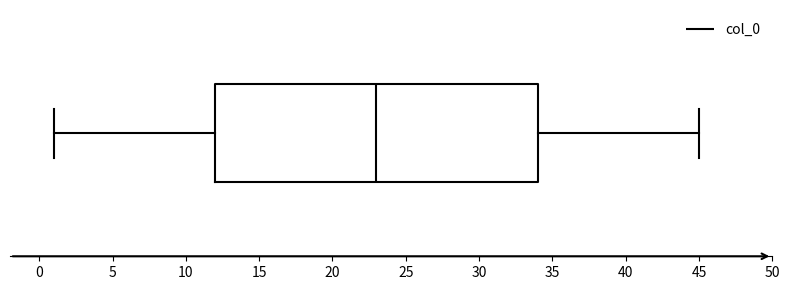

Where is the left edge of the box on the x-axis? The values are not printed on the chart, so give them approximately, as read against the axis.

12